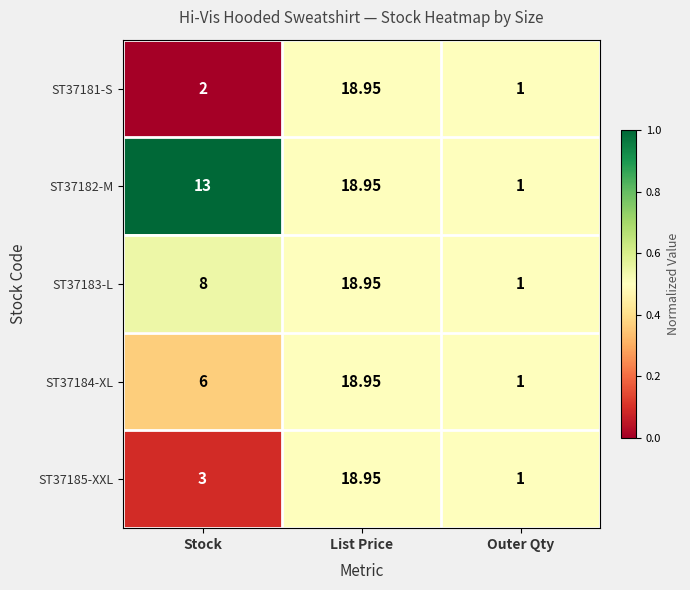

Is the value of ST37182-M at Stock greater than the value of ST37185-XXL at Outer Qty?

Yes